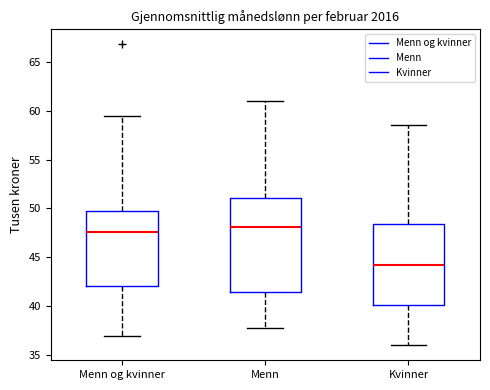

Which box has the lowest median line?

Kvinner